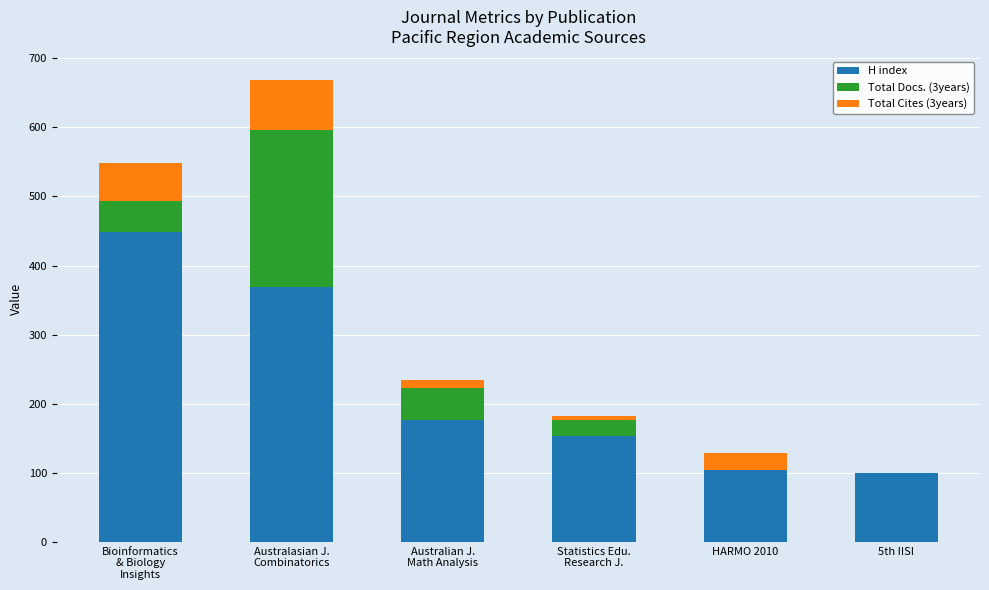

Are the bars grouped side by side (vs. stacked)?

No